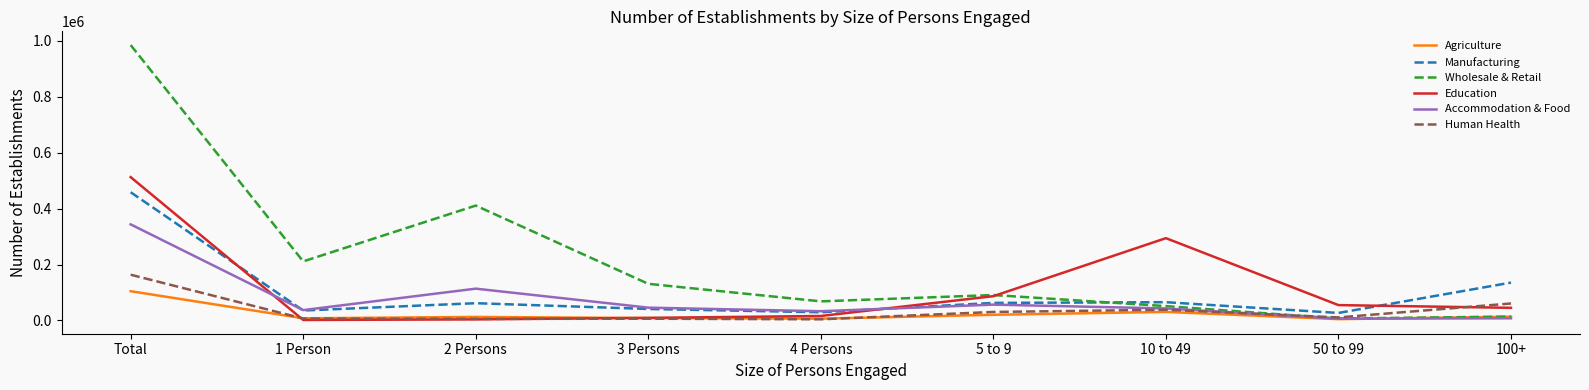

Is it true that Human Health equals 163580 at Total?

True